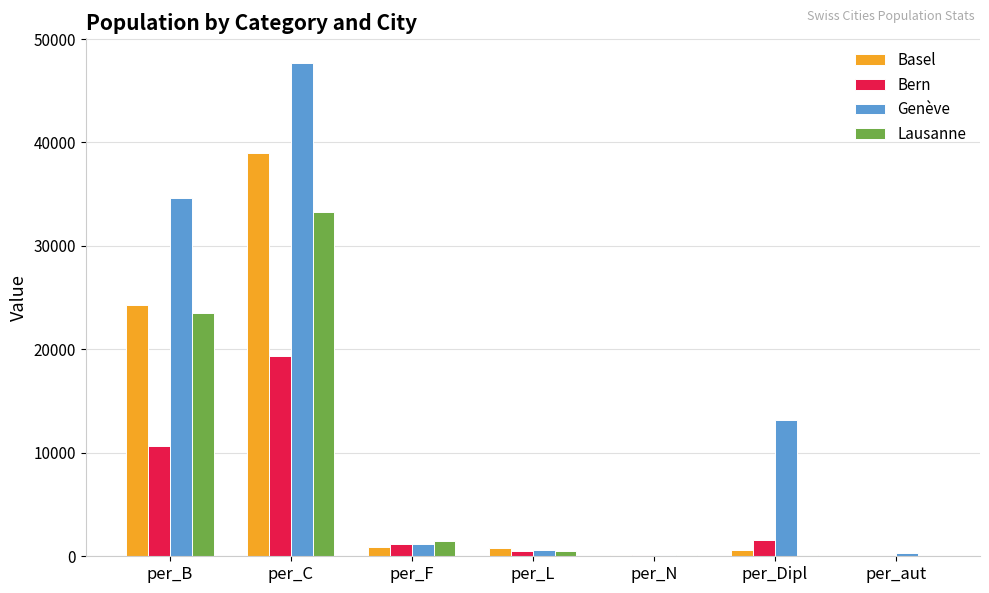

What is the sum of all Basel values?

65751